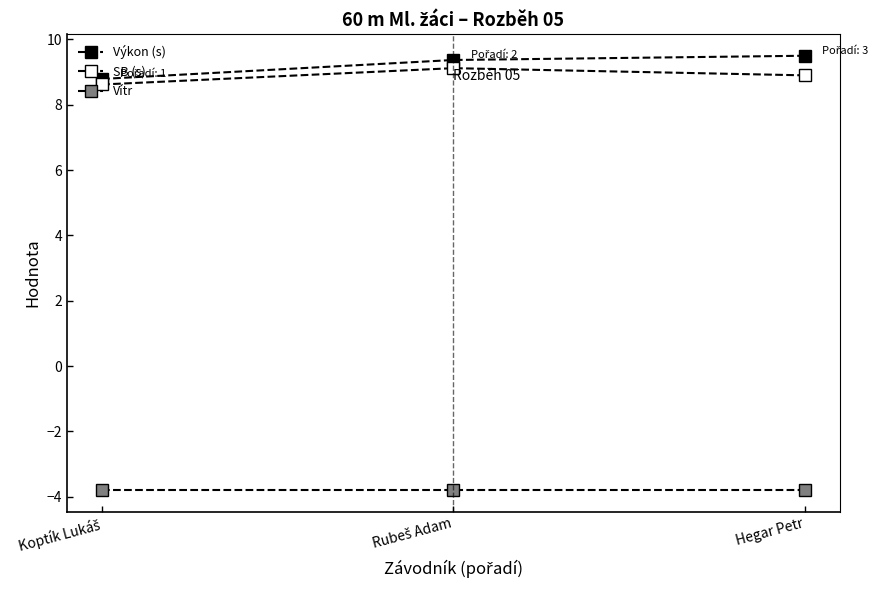

Reading left to right, list all the values displayed in this chart.

Výkon (s): Koptík Lukáš=8.8	Rubeš Adam=9.4	Hegar Petr=9.5
SB (s): Koptík Lukáš=8.6	Rubeš Adam=9.1	Hegar Petr=8.9
Vítr: Koptík Lukáš=-3.8	Rubeš Adam=-3.8	Hegar Petr=-3.8